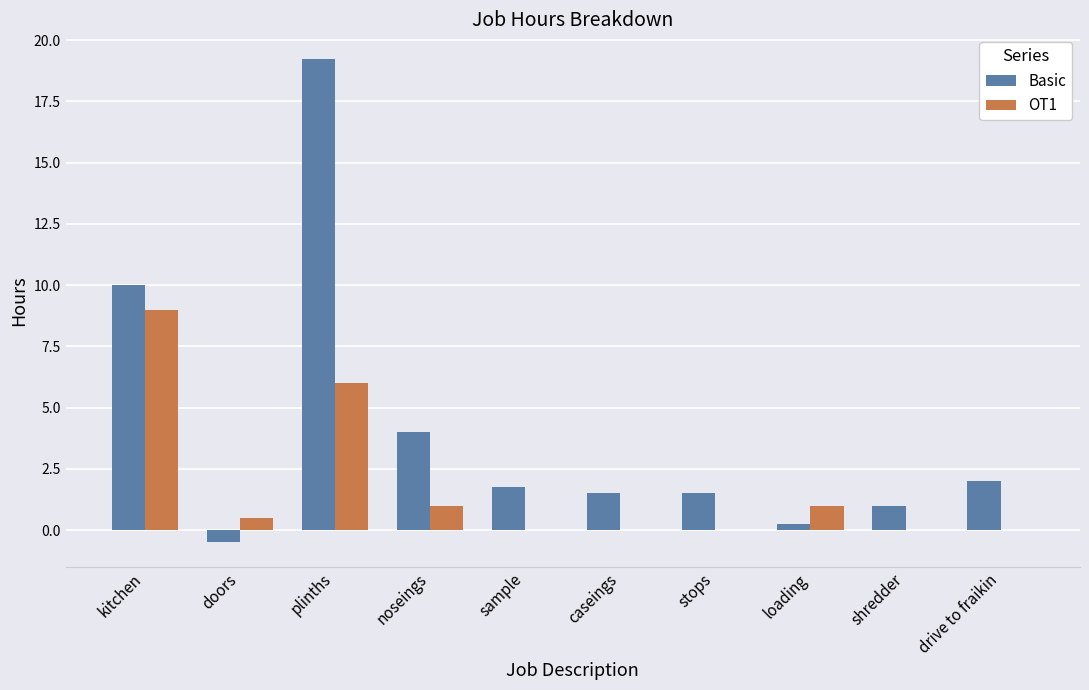

Does the chart contain stacked bars?

No